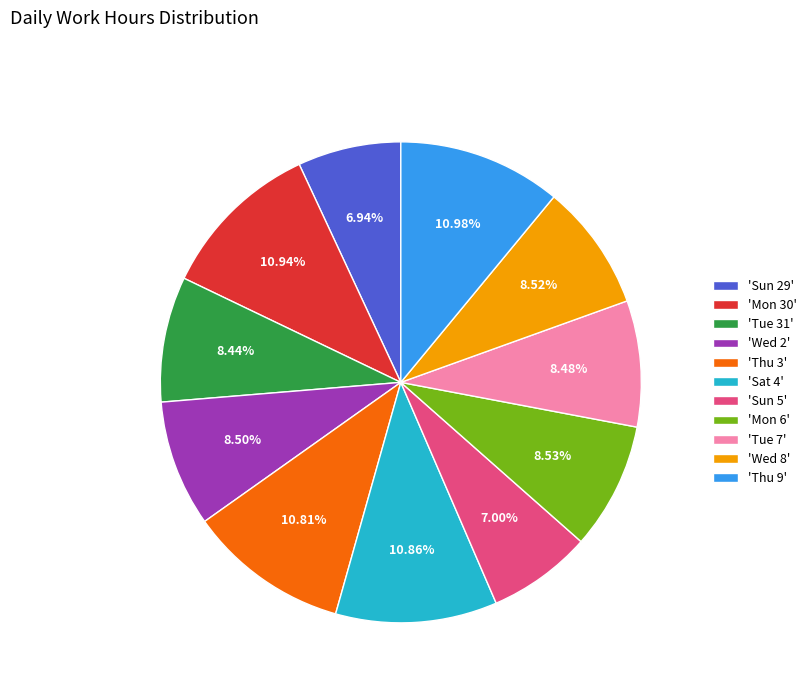

How many segments does this pie chart have?

11